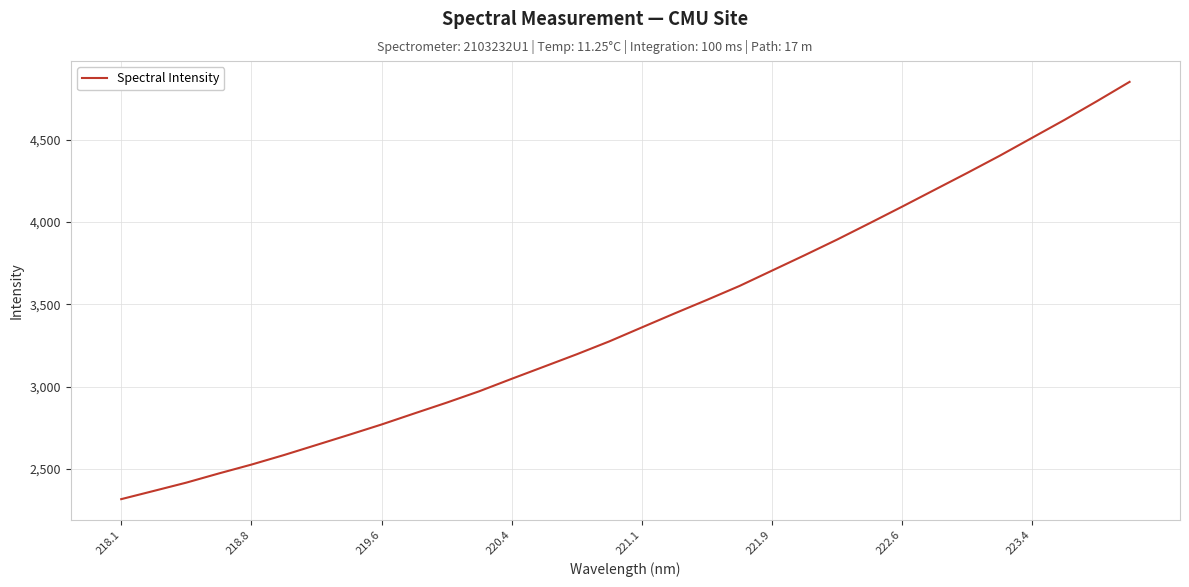

What is the minimum value shown in the chart?

2315.7